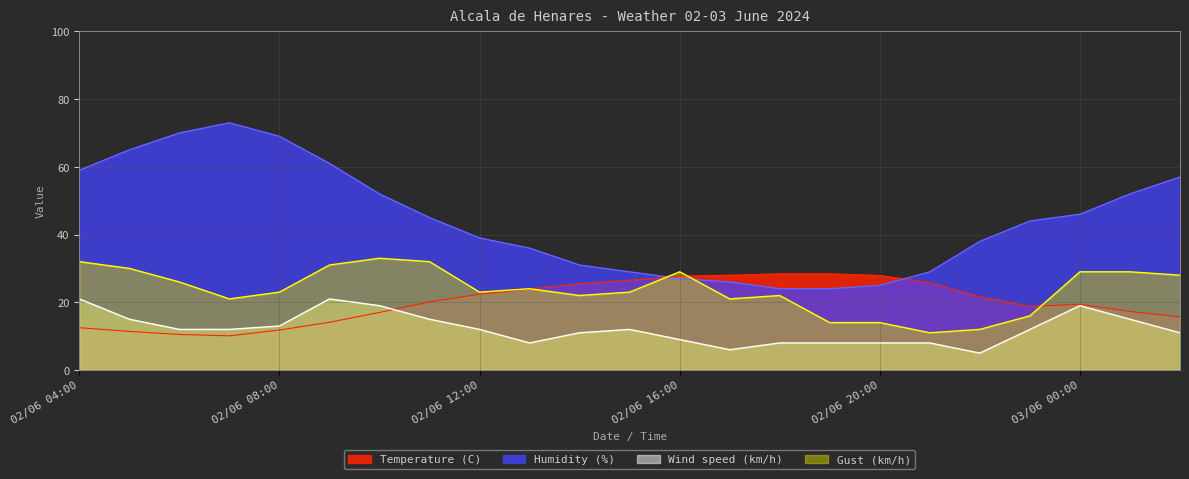

What is the label of the 18th point from the right?

02/06 09:00